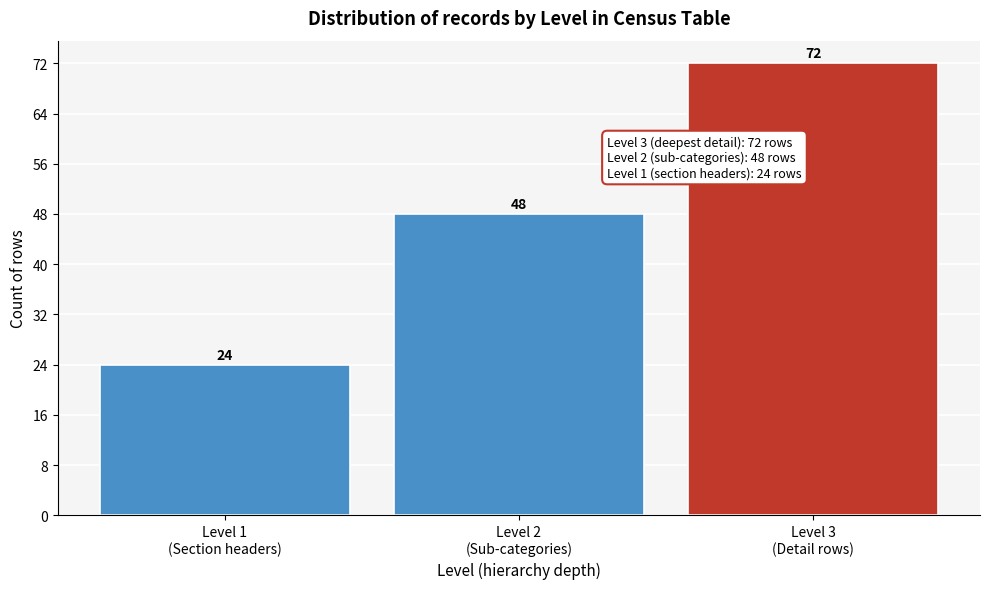

Reading right to left, extract all data points from this chart.

72	48	24